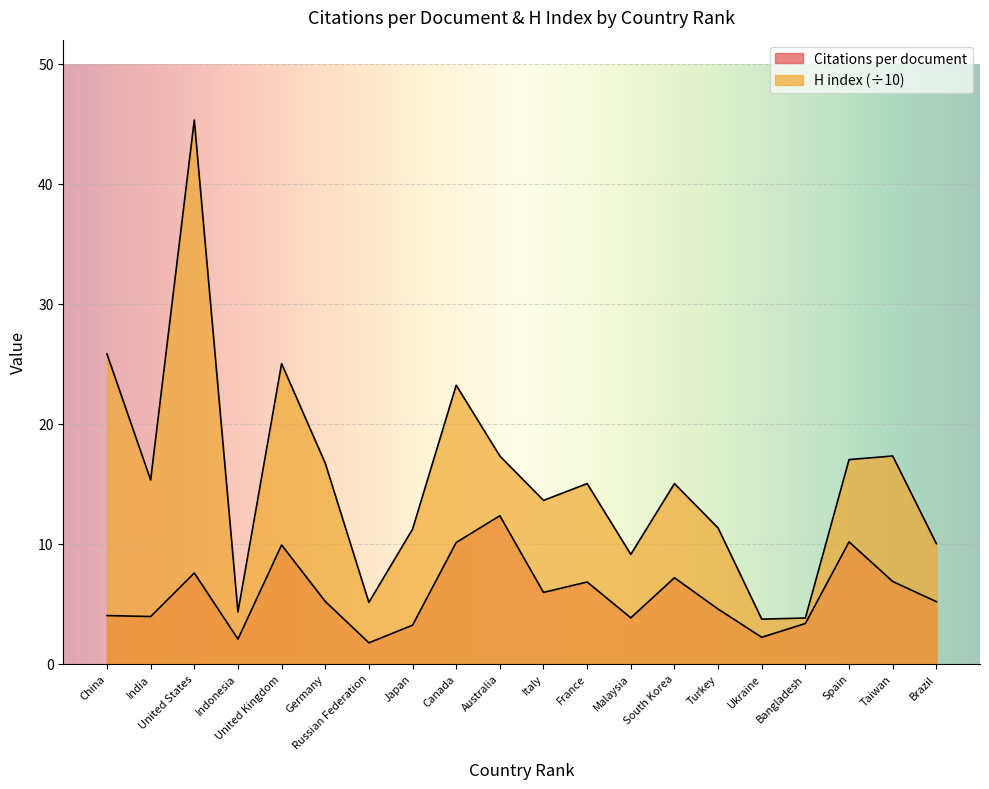

At which label does H index (normalized) reach its peak?

United States